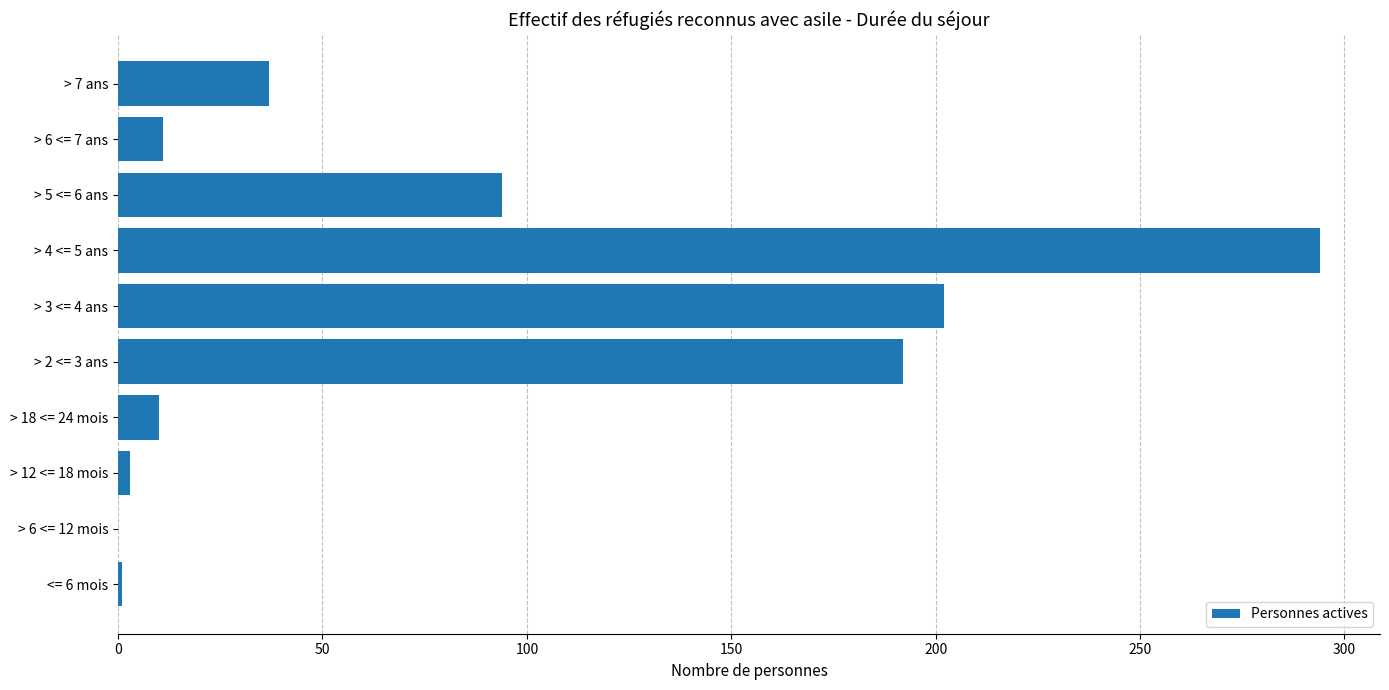

Is it true that the value at > 2 <= 3 ans is 192?

True